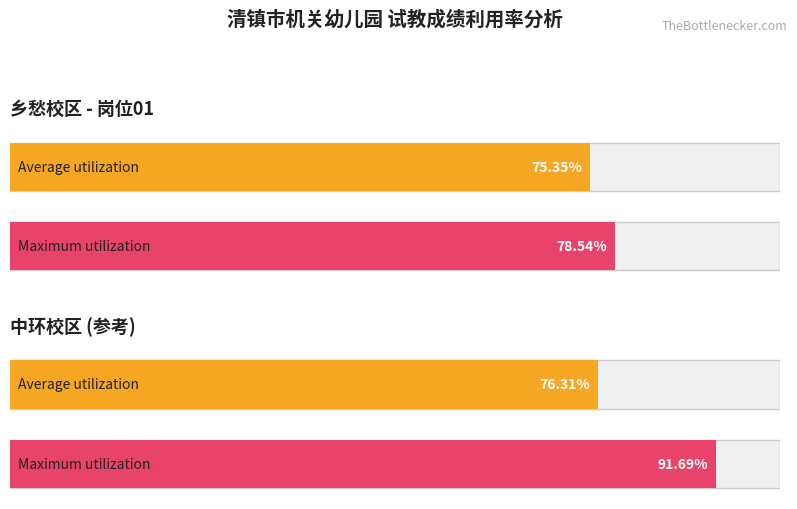

Rank the series by their average value, from lowest to highest.

Average utilization, Maximum utilization